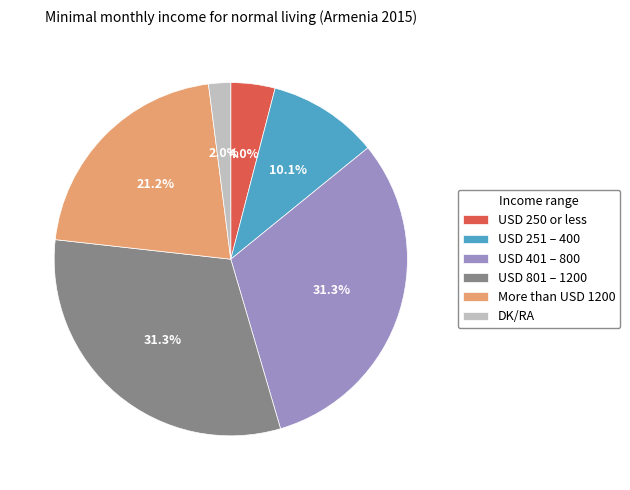

To the nearest percent, what percentage of the pie is USD 401 – 800?

31%